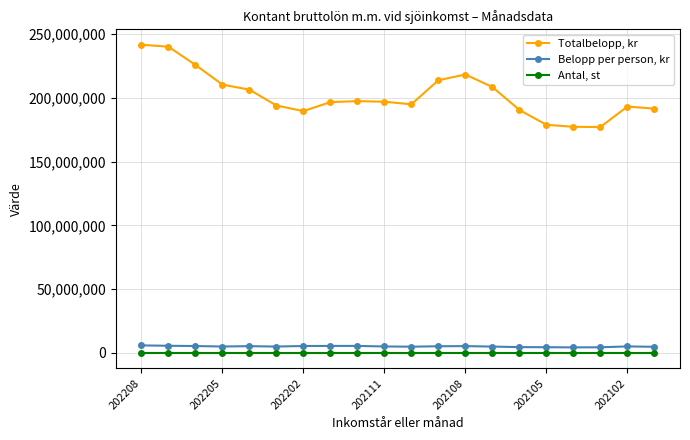

True or false: Belopp per person, kr and Antal, st cross at least once.

False